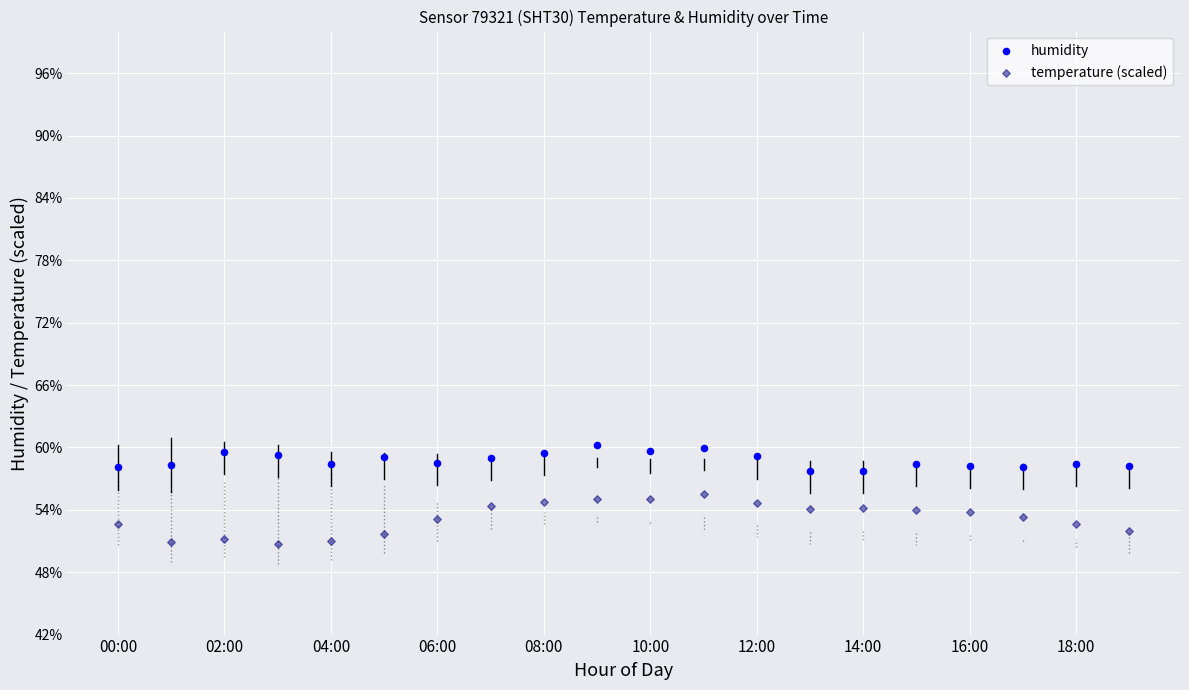

What are all the series names shown in the legend?

humidity, temperature (scaled)